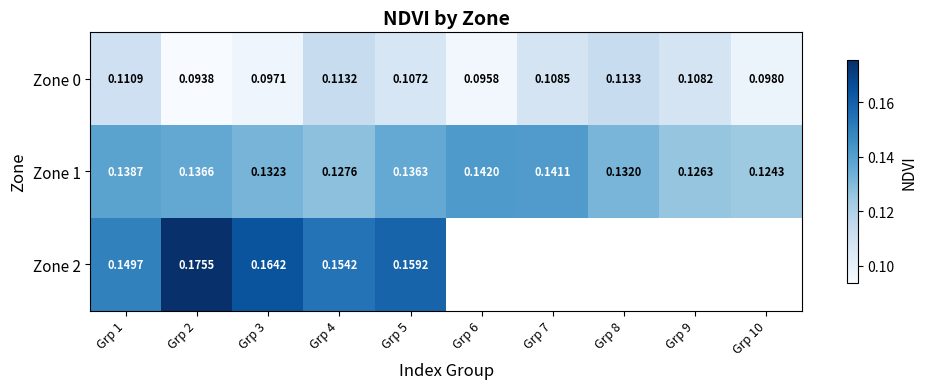

Is the value of Zone 1 at Grp 7 greater than the value of Zone 2 at Grp 4?

No